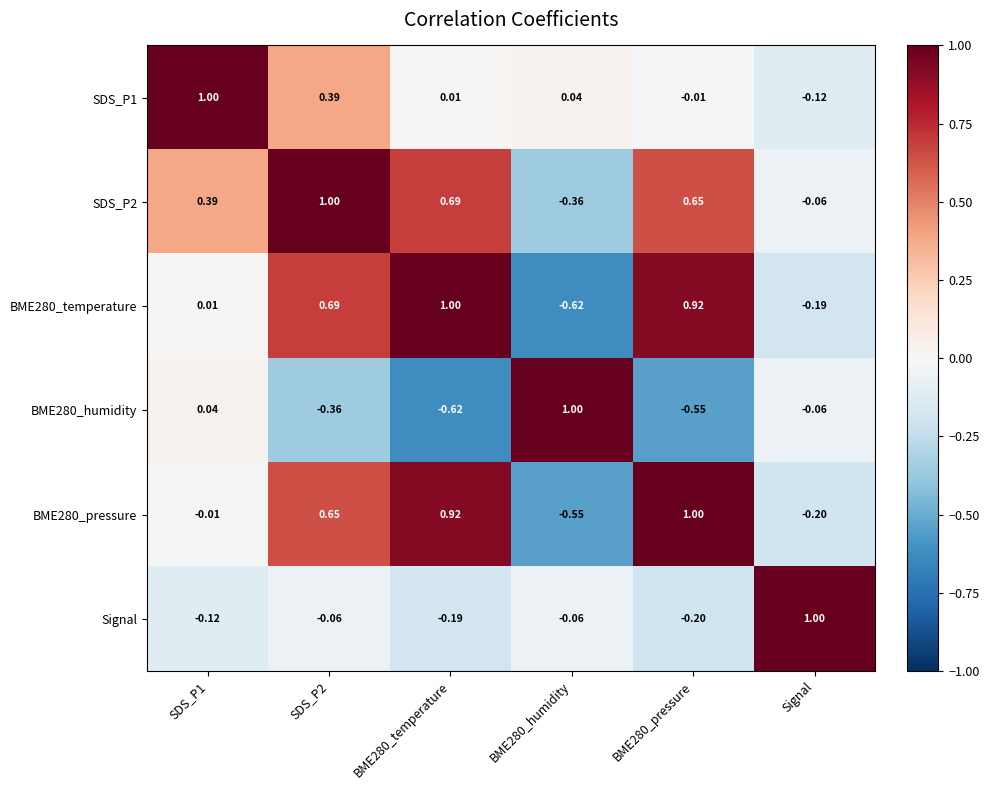

At which label does Signal first exceed 0?

Signal